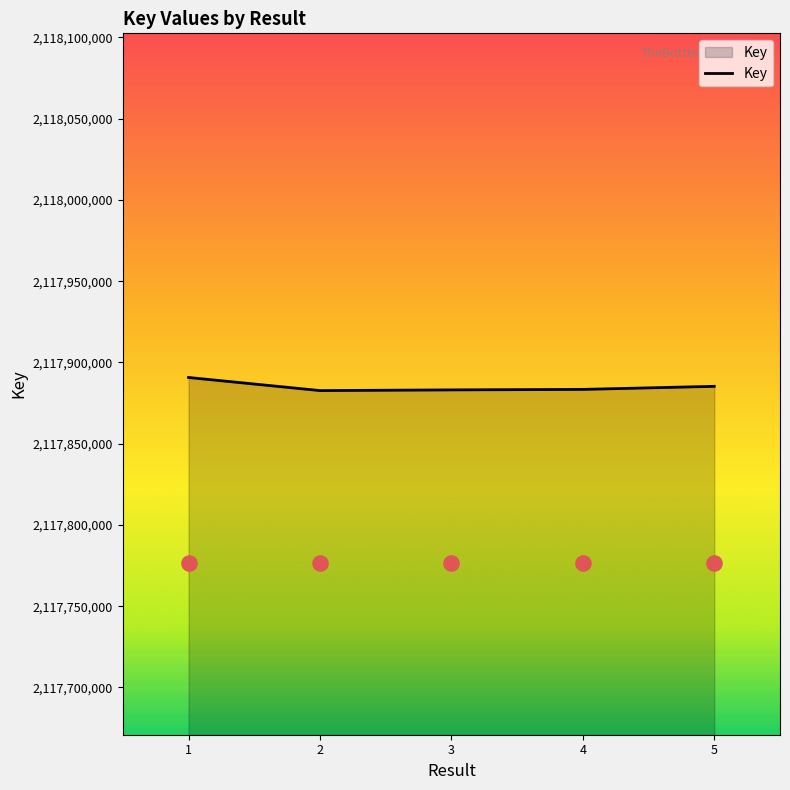

What is the minimum value for Key?

2117882684